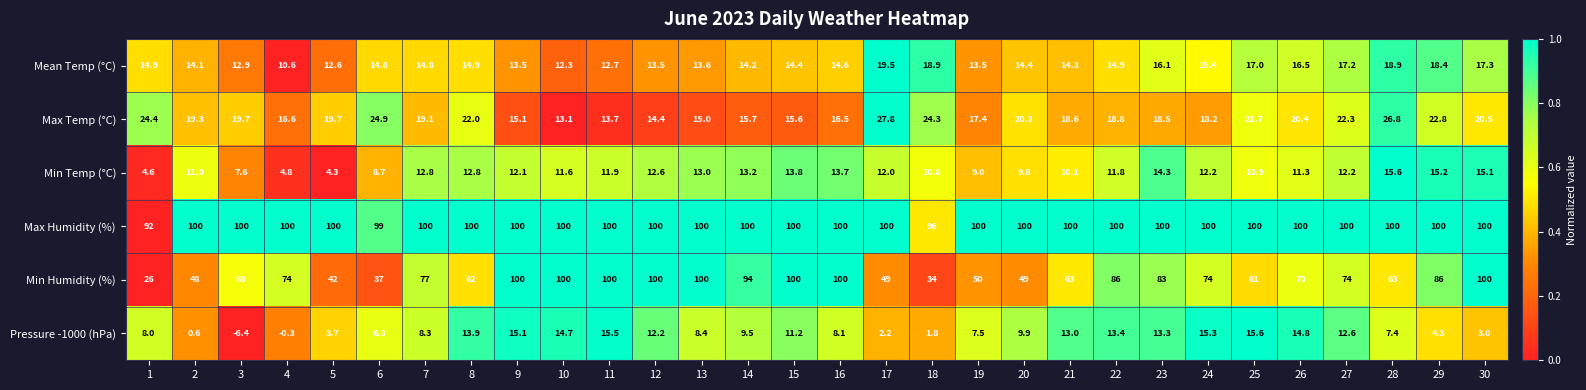

The Min Humidity (%) series shows 100.9 at 8. True or false?

False